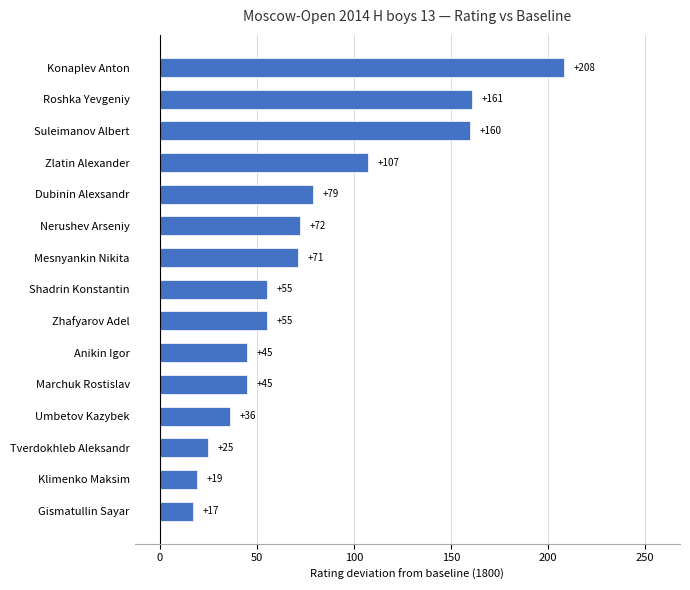

True or false: the data shows 36 at Umbetov Kazybek.

True